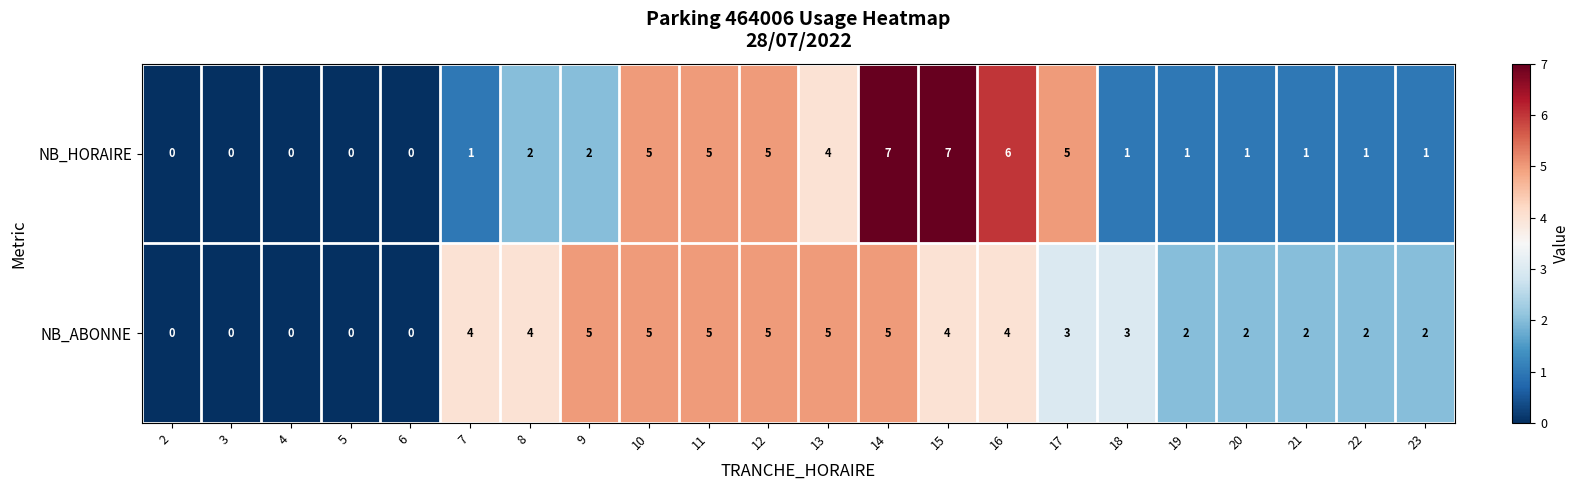

At how many categories does at least one series exceed 1?

17